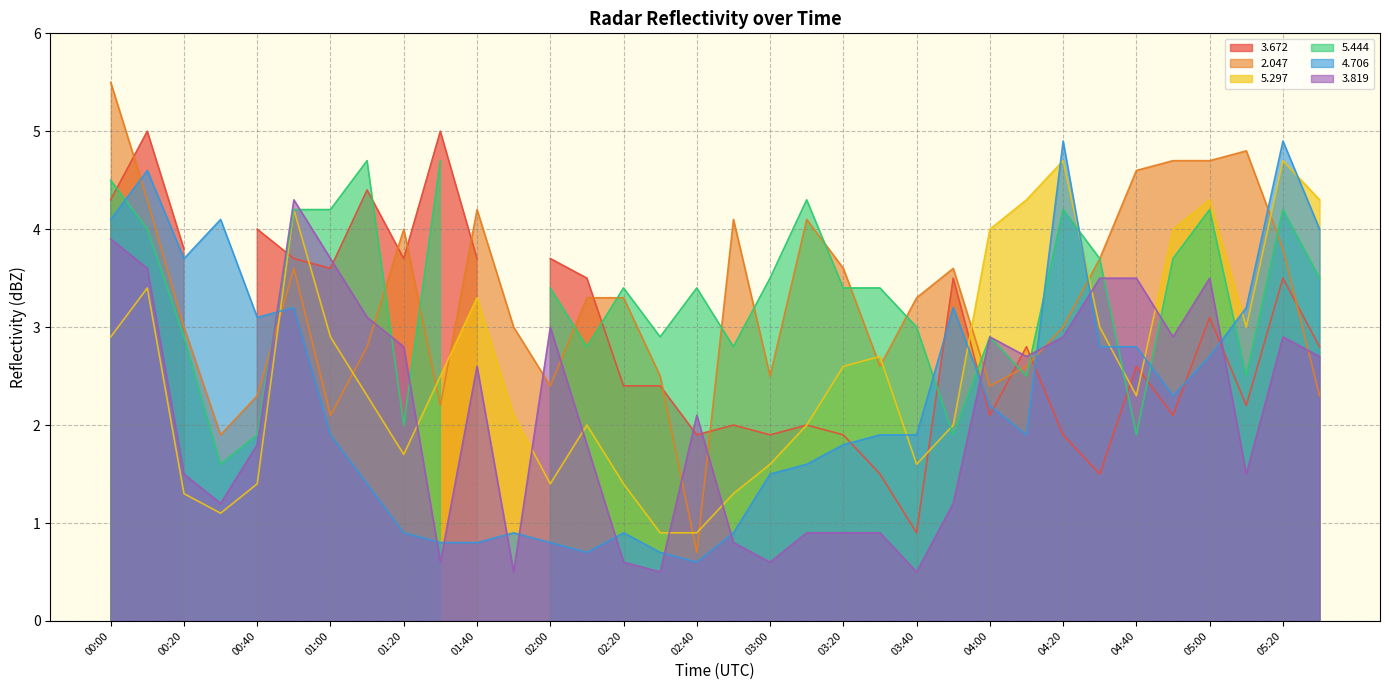

True or false: 2.047 and 4.706 cross at least once.

True